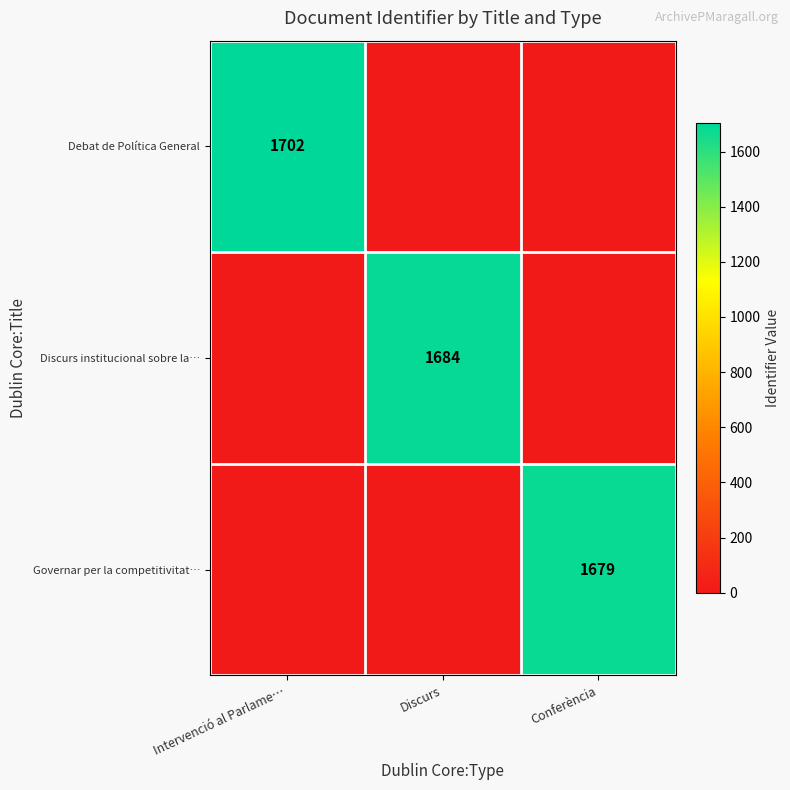

True or false: Debat de Política General has a value of 644 at Intervenció al Parlame….

False